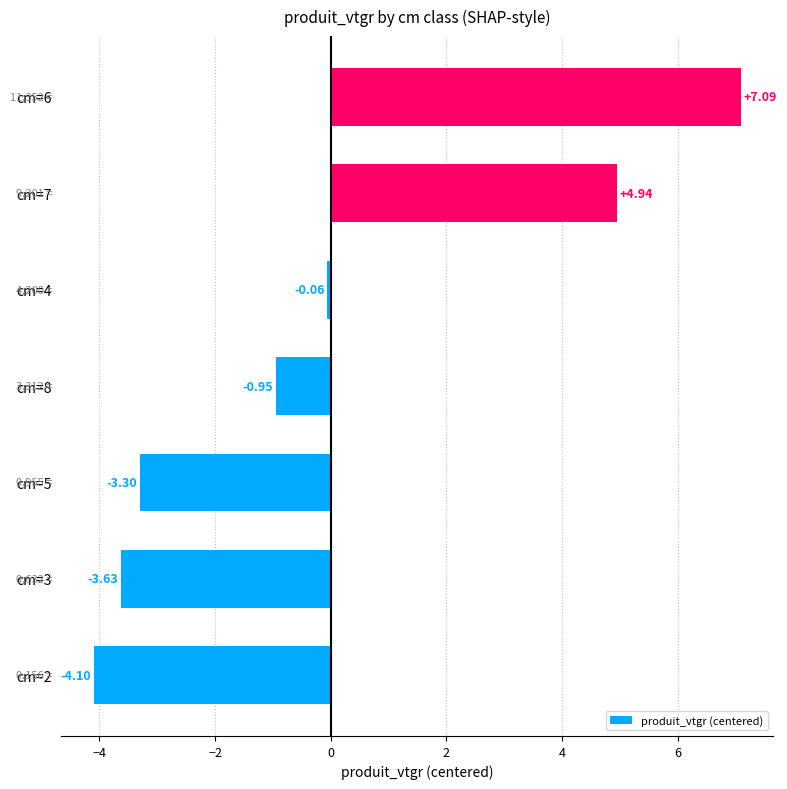

Count the number of values greater than 0.

2